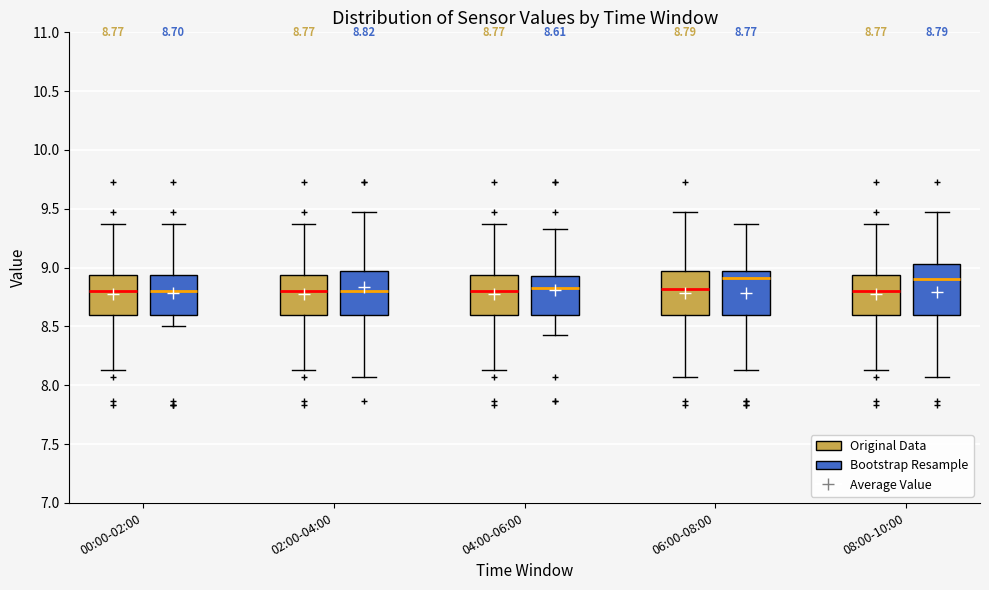

Comparing the boxes themselves (not the whiskers), which one is the tallest?

08:00-10:00 (Bootstrap Resample)